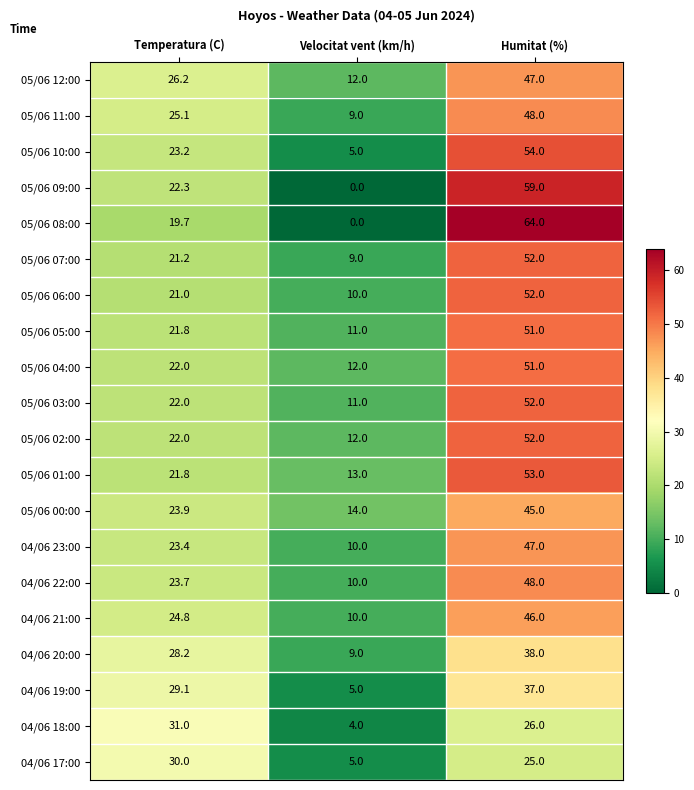

List the labels in order of 05/06 10:00 value, largest first.

Humitat (%), Temperatura (C), Velocitat vent (km/h)